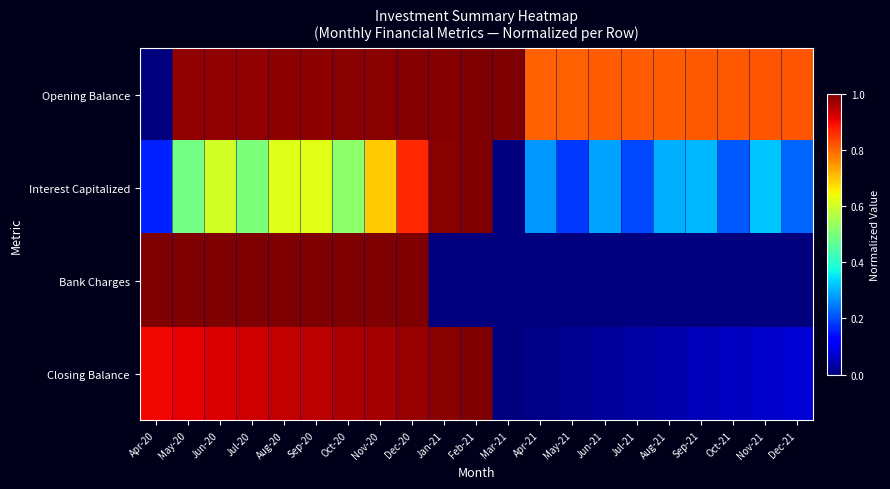

Reading left to right, transcribe all the data shown in this chart.

Opening Balance: Apr-20=0.0	May-20=1.0	Jun-20=1.0	Jul-20=1.0	Aug-20=1.0	Sep-20=1.0	Oct-20=1.0	Nov-20=1.0	Dec-20=1.0	Jan-21=1.0	Feb-21=1.0	Mar-21=1.0	Apr-21=0.8	May-21=0.8	Jun-21=0.8	Jul-21=0.8	Aug-21=0.8	Sep-21=0.8	Oct-21=0.8	Nov-21=0.8	Dec-21=0.8
Interest Capitalized: Apr-20=0.2	May-20=0.5	Jun-20=0.6	Jul-20=0.5	Aug-20=0.6	Sep-20=0.6	Oct-20=0.5	Nov-20=0.7	Dec-20=0.9	Jan-21=1.0	Feb-21=1.0	Mar-21=0.0	Apr-21=0.3	May-21=0.2	Jun-21=0.3	Jul-21=0.2	Aug-21=0.3	Sep-21=0.3	Oct-21=0.2	Nov-21=0.3	Dec-21=0.2
Bank Charges: Apr-20=1.0	May-20=1.0	Jun-20=1.0	Jul-20=1.0	Aug-20=1.0	Sep-20=1.0	Oct-20=1.0	Nov-20=1.0	Dec-20=1.0	Jan-21=0.0	Feb-21=0.0	Mar-21=0.0	Apr-21=0.0	May-21=0.0	Jun-21=0.0	Jul-21=0.0	Aug-21=0.0	Sep-21=0.0	Oct-21=0.0	Nov-21=0.0	Dec-21=0.0
Closing Balance: Apr-20=0.9	May-20=0.9	Jun-20=0.9	Jul-20=0.9	Aug-20=0.9	Sep-20=0.9	Oct-20=1.0	Nov-20=1.0	Dec-20=1.0	Jan-21=1.0	Feb-21=1.0	Mar-21=0.0	Apr-21=0.0	May-21=0.0	Jun-21=0.0	Jul-21=0.0	Aug-21=0.0	Sep-21=0.1	Oct-21=0.1	Nov-21=0.1	Dec-21=0.1